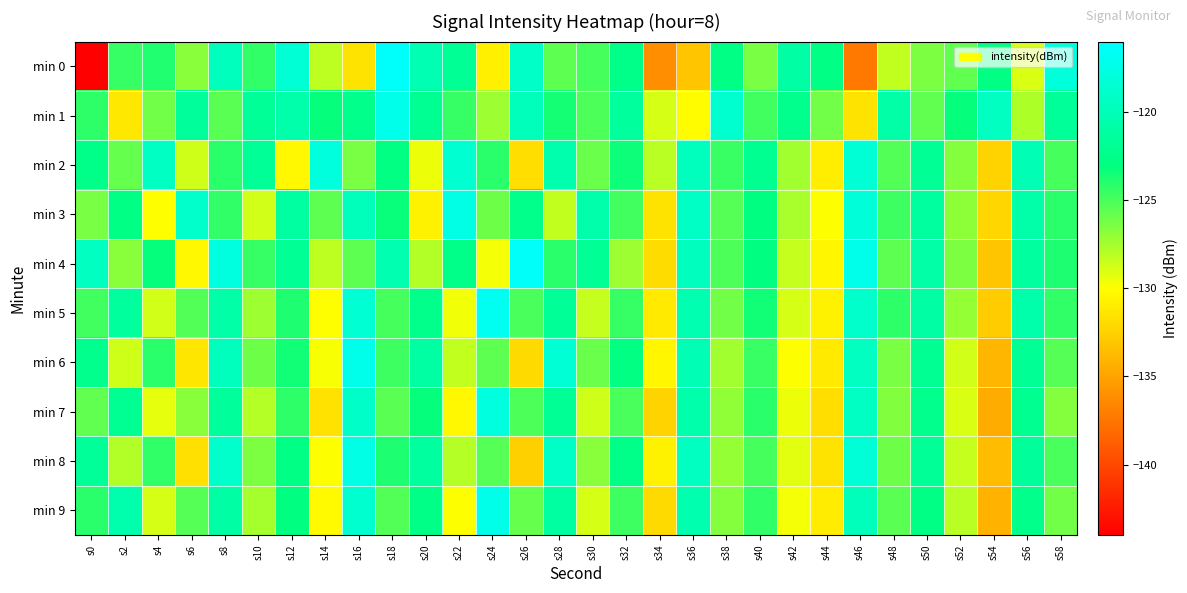

At s28, list the series in order from largest to smallest.

min 6, min 8, min 2, min 9, min 5, min 7, min 1, min 4, min 0, min 3